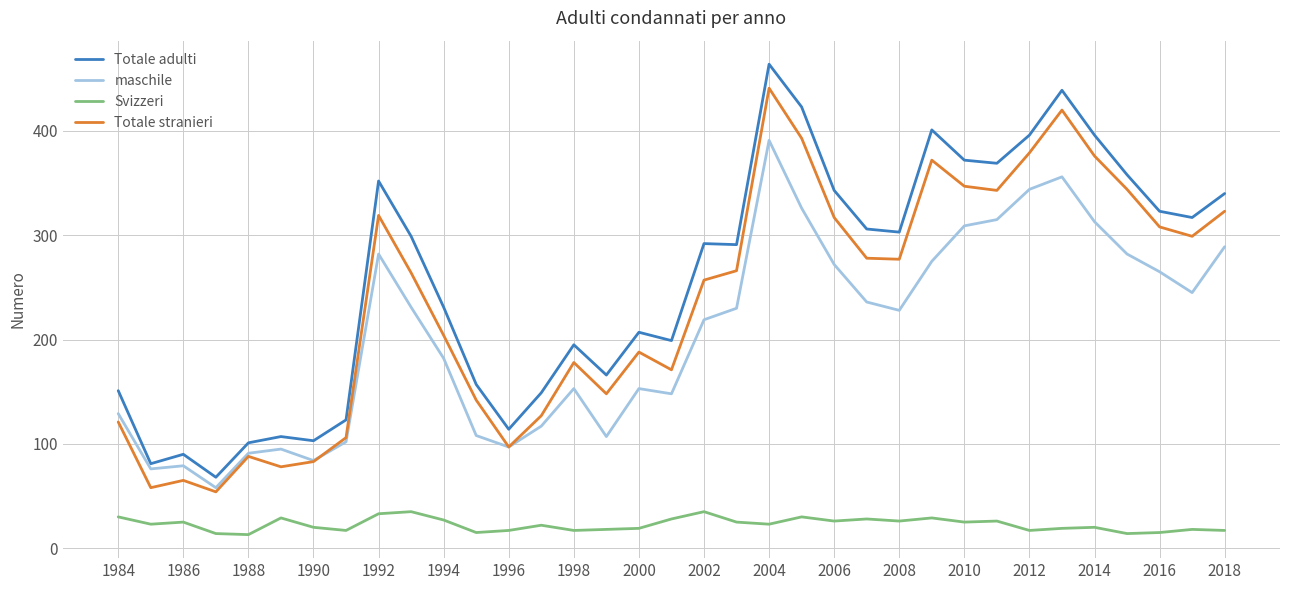

What is the average value of the maschile series?

205